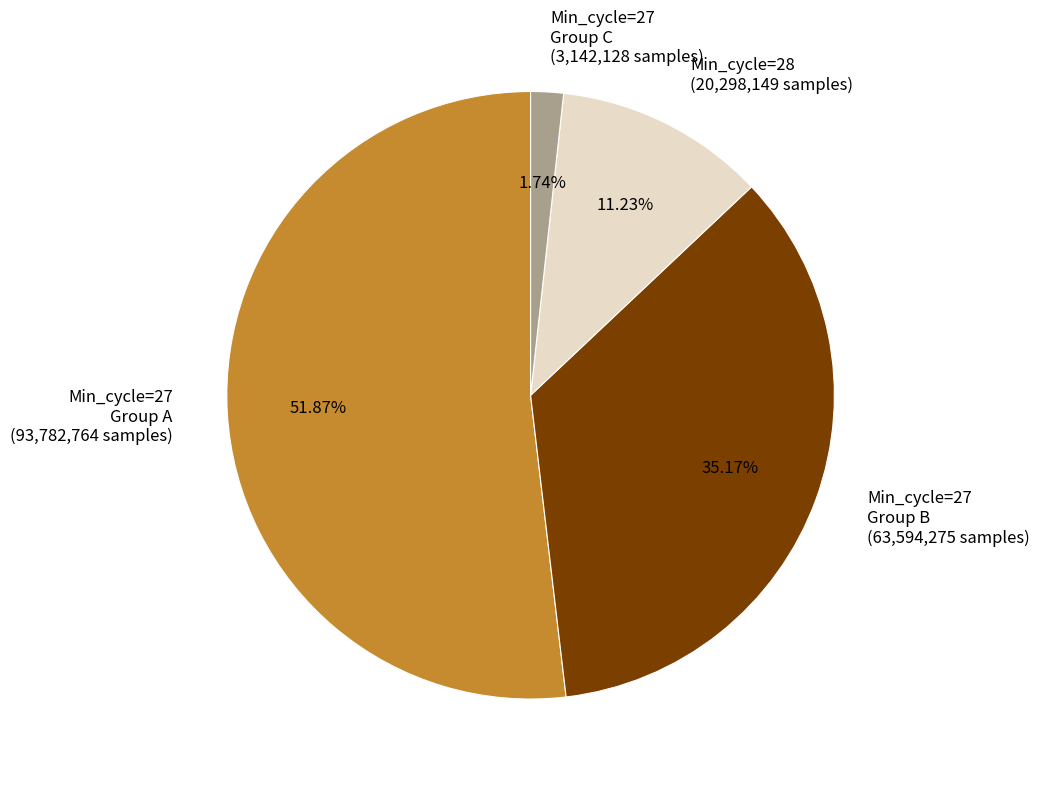

Which has a higher value, Min_cycle=27 Group B (63,594,275 samples) or Min_cycle=28 (20,298,149 samples)?

Min_cycle=27 Group B (63,594,275 samples)